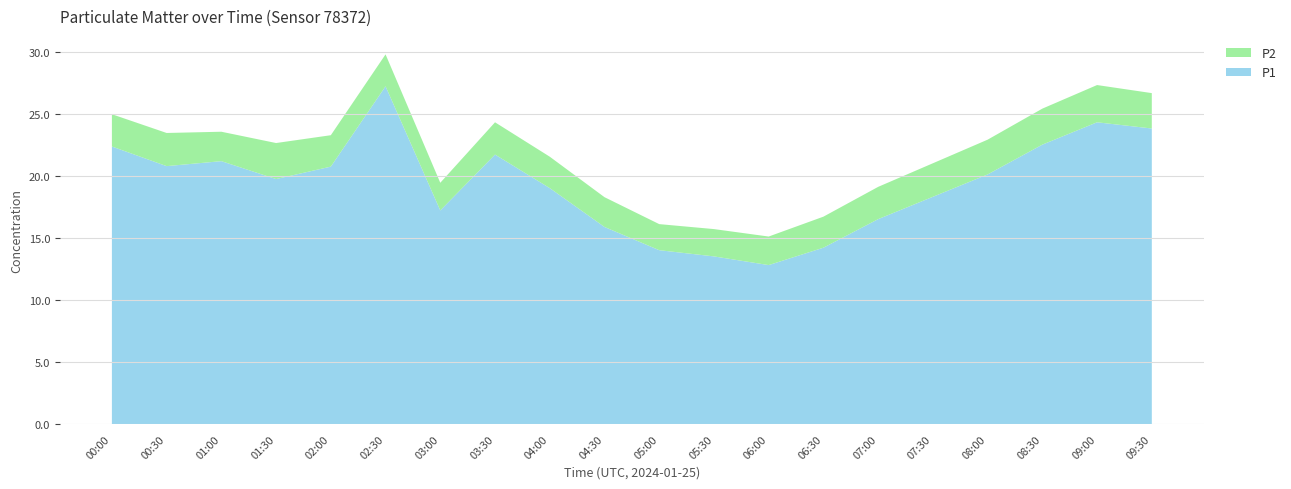

Reading right to left, extract all data points from this chart.

P1: 09:30=23.8	09:00=24.3	08:30=22.5	08:00=20.1	07:30=18.3	07:00=16.5	06:30=14.2	06:00=12.8	05:30=13.5	05:00=14.0	04:30=15.9	04:00=19.0	03:30=21.7	03:00=17.2	02:30=27.2	02:00=20.7	01:30=19.7	01:00=21.2	00:30=20.8	00:00=22.4
P2: 09:30=2.9	09:00=3.0	08:30=2.9	08:00=2.8	07:30=2.7	07:00=2.6	06:30=2.5	06:00=2.3	05:30=2.2	05:00=2.1	04:30=2.4	04:00=2.5	03:30=2.6	03:00=2.2	02:30=2.6	02:00=2.5	01:30=2.9	01:00=2.4	00:30=2.7	00:00=2.6